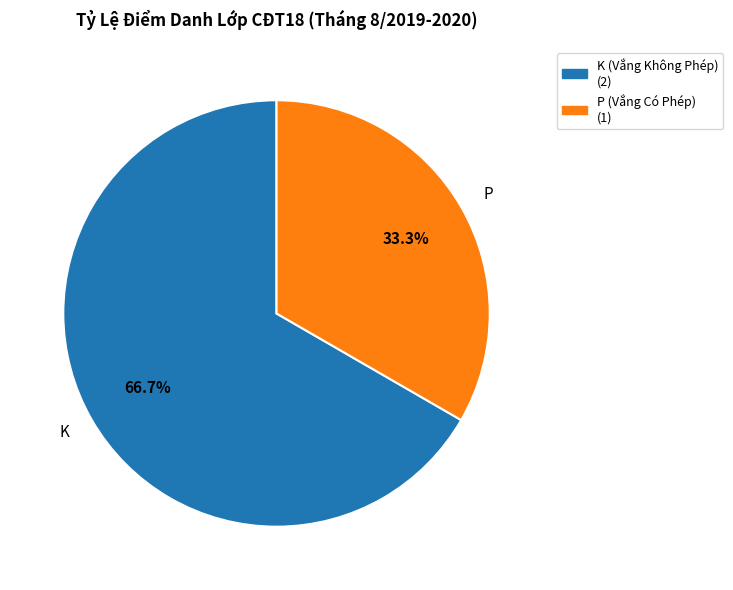

To the nearest percent, what percentage of the pie is P?

33%